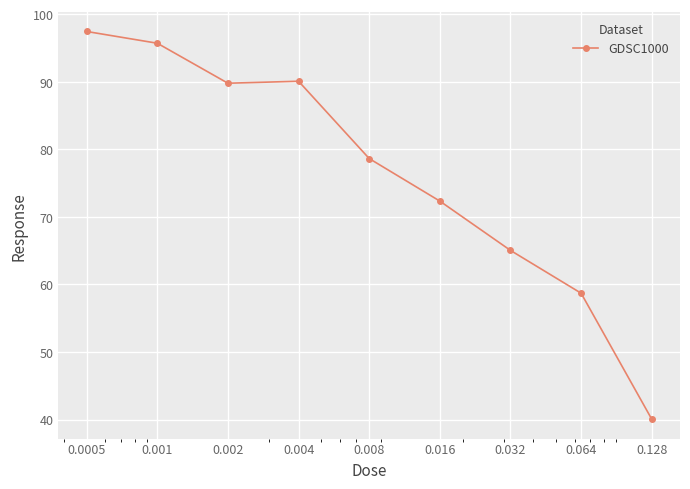

What is the value of the 4th point from the left?

90.1